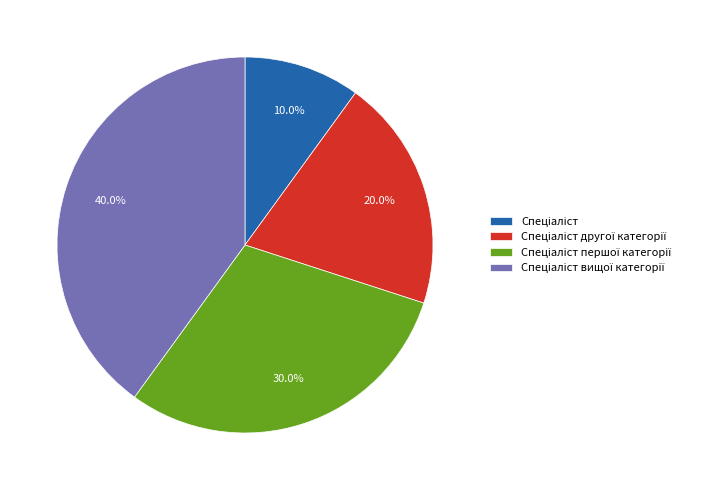

Is there any slice that represents more than half of the pie?

No